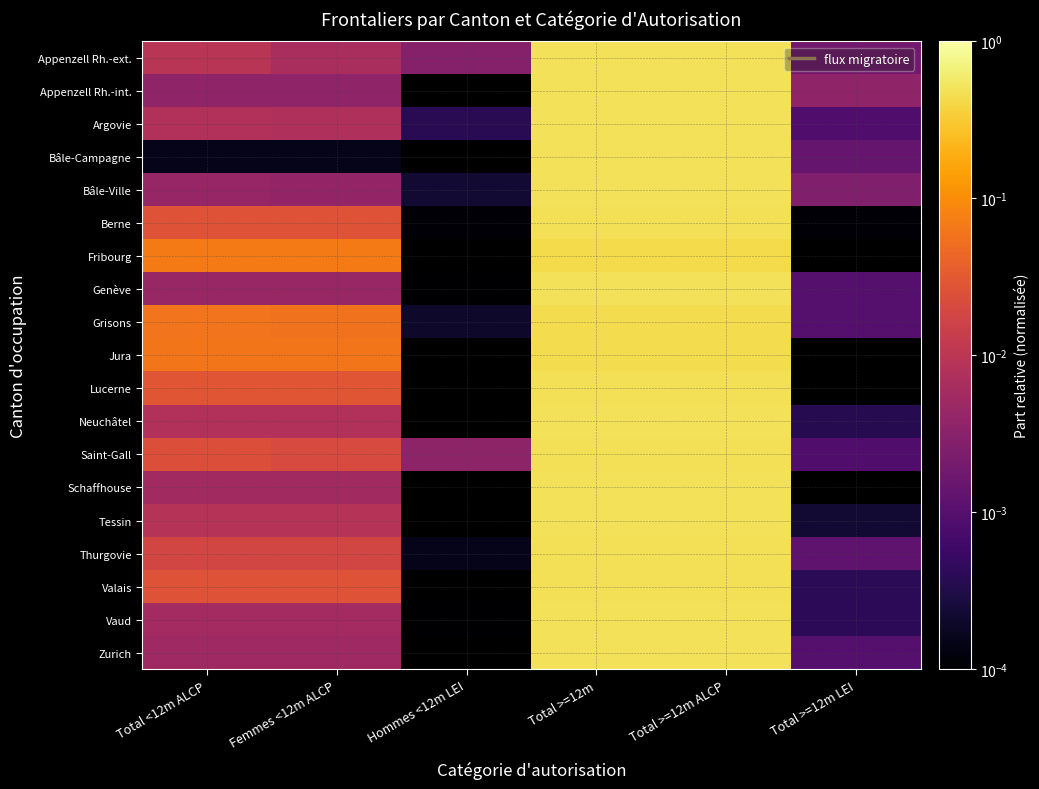

At how many categories does at least one series exceed 0?

6